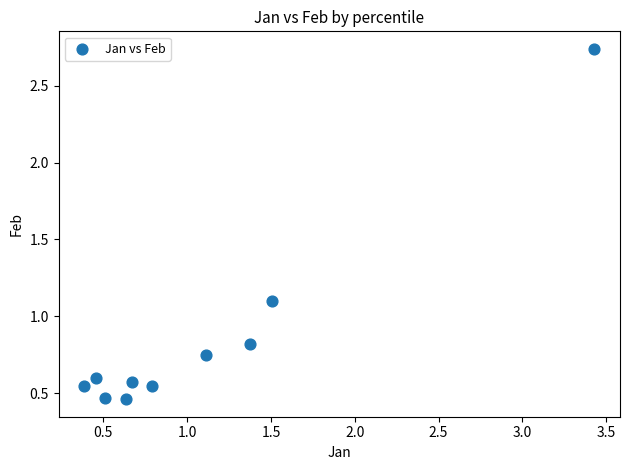

What is the average X value?

1.1